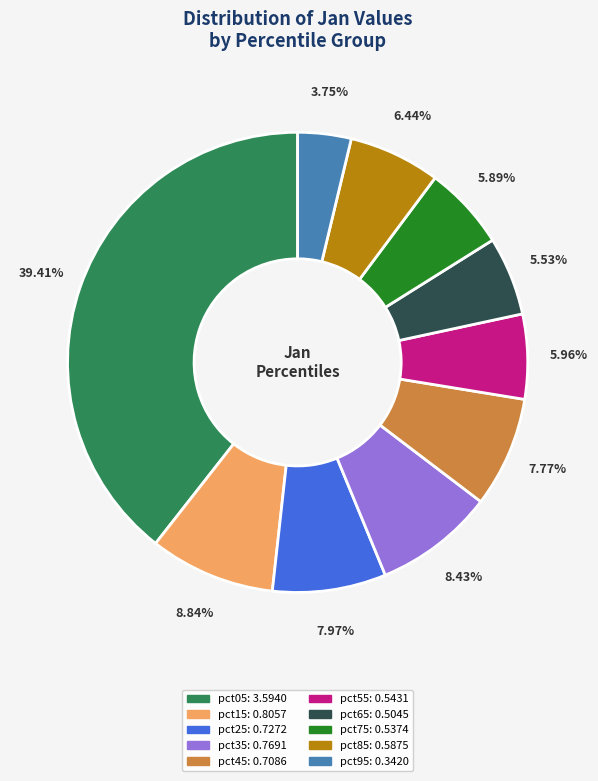

Count the number of slices in the pie.

10